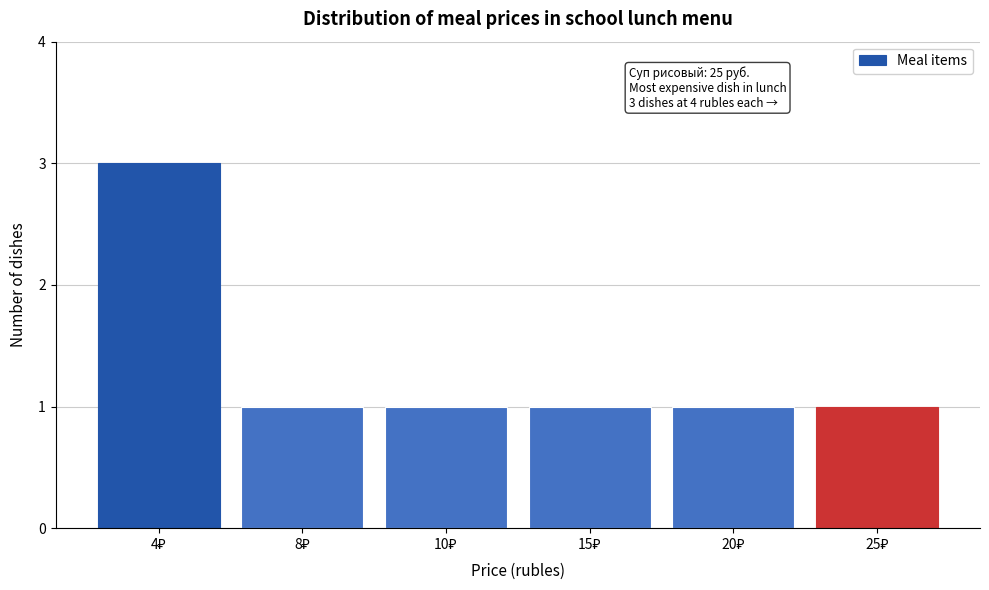

Reading left to right, what are all the values shown in this chart?

3	1	1	1	1	1